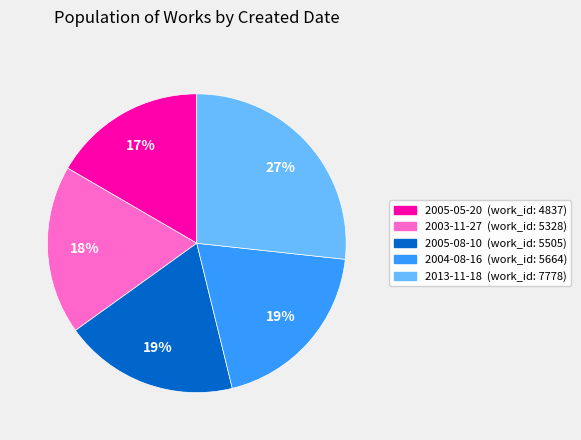

Is it true that 2005-08-10 is 19% of the pie?

True